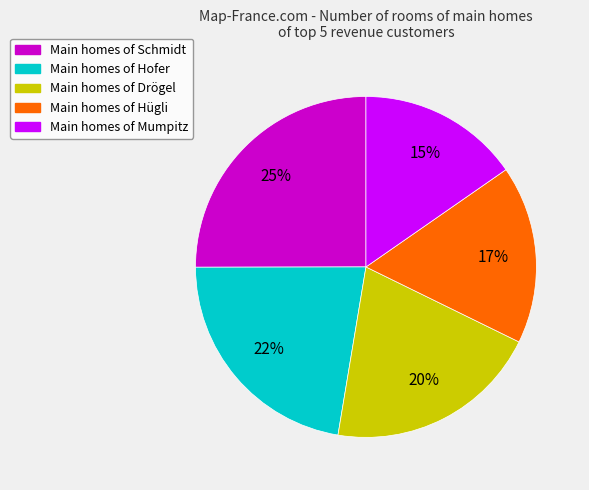

Is there a majority slice in this chart?

No